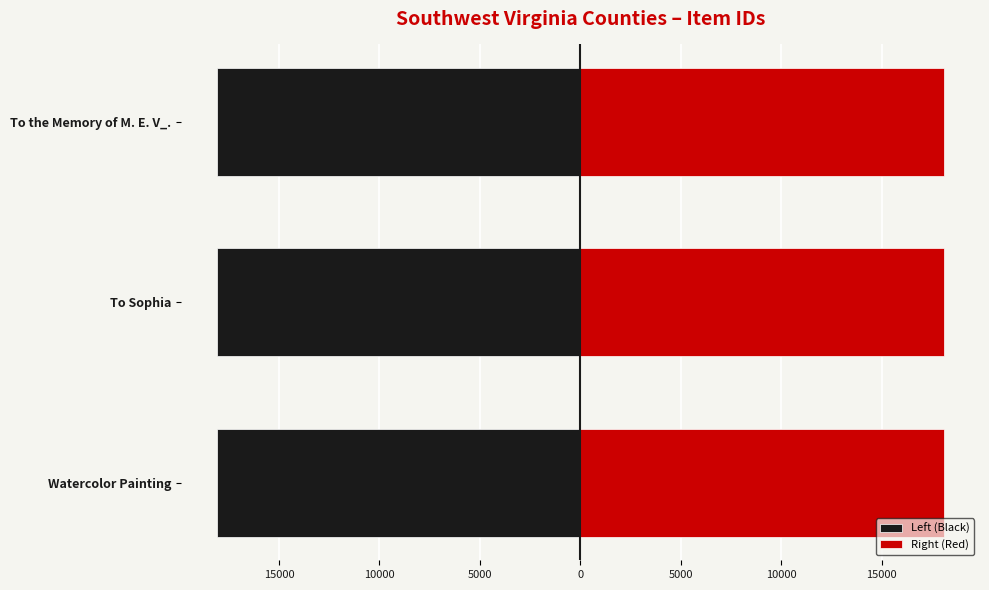

List the series in order of their overall mean, highest first.

Right (Red), Left (Black)